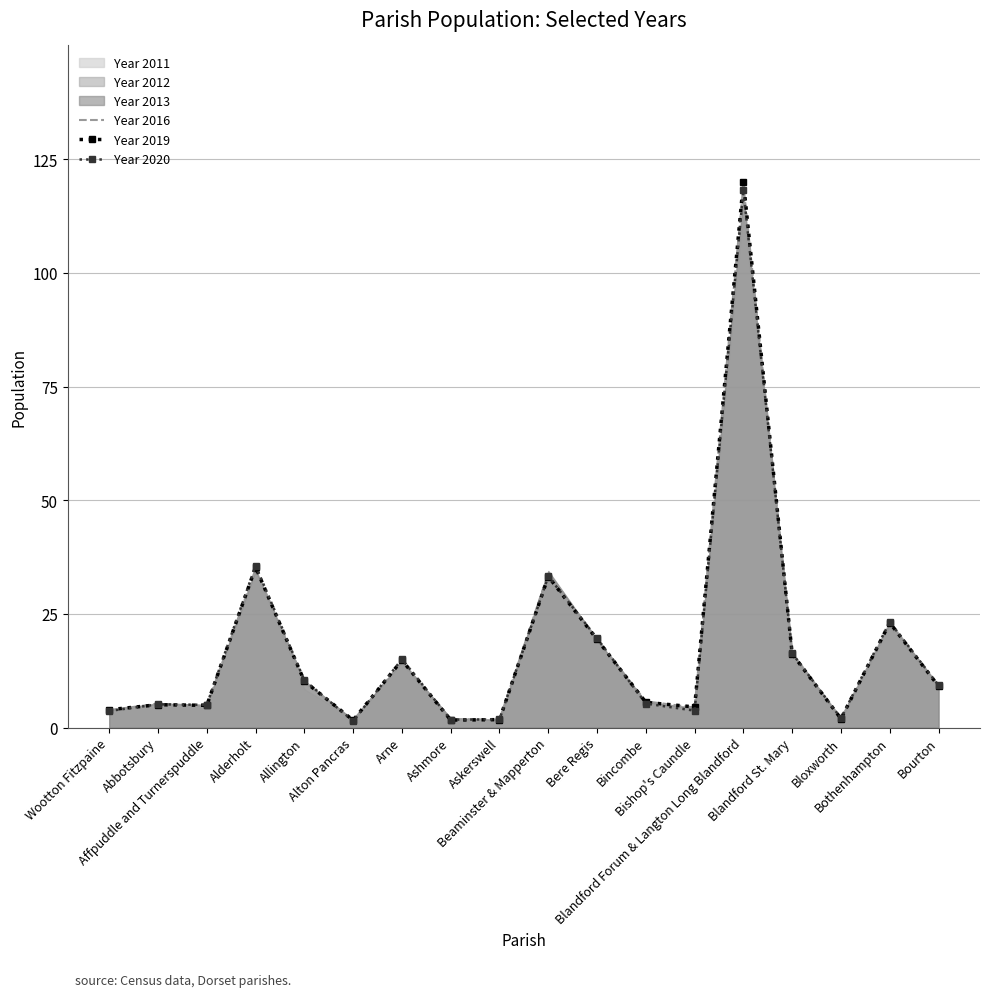

At Arne, list the series in order from smallest to largest.

Year 2016, Year 2019, Year 2020